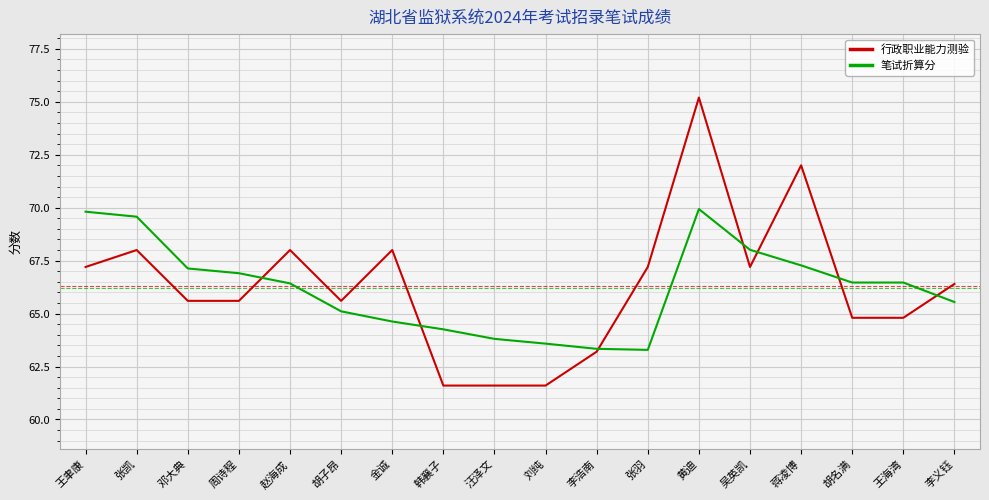

True or false: 笔试折算分 has more than 2 interior local peaks.

False